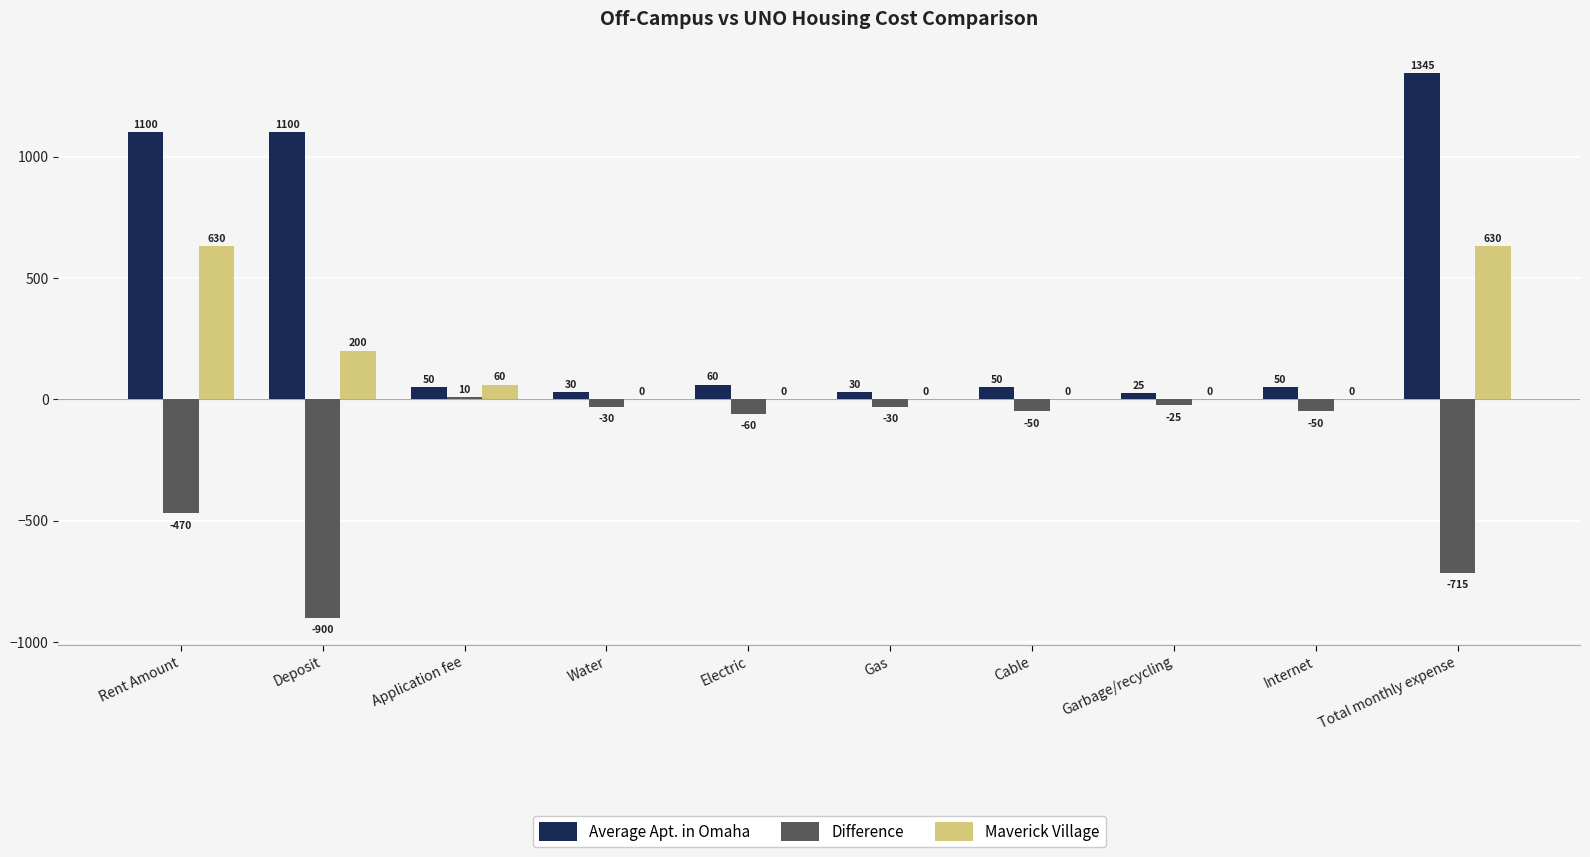

What is the total value across all series at Deposit?

400